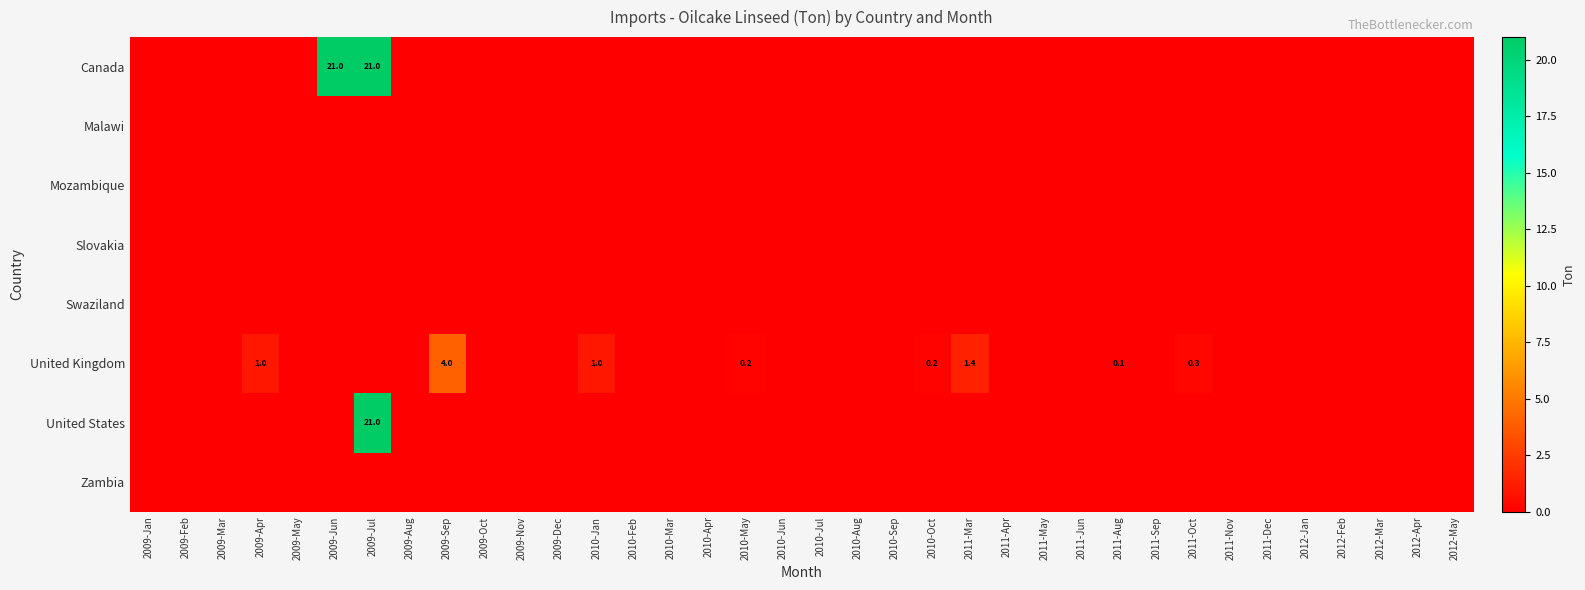

True or false: United States has a value of -14.3 at 2009-Apr.

False